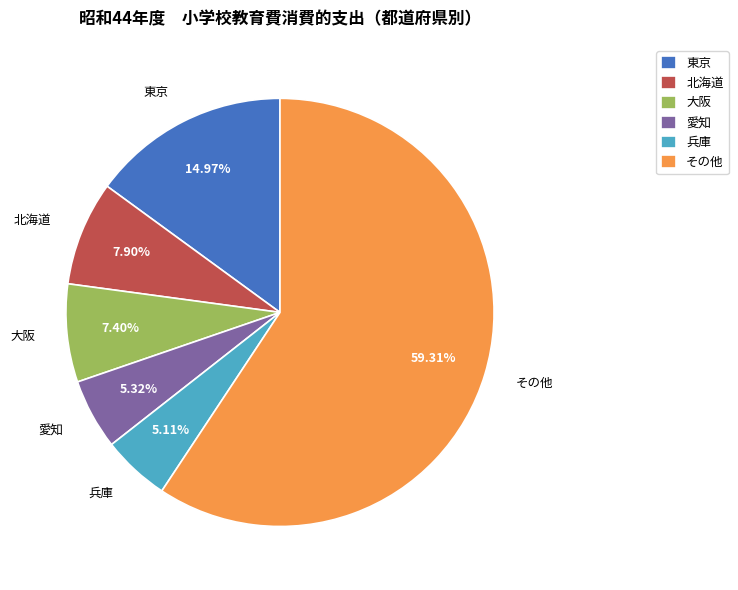

Approximately how many times larger is the value at 東京 compared to 愛知?

2.8